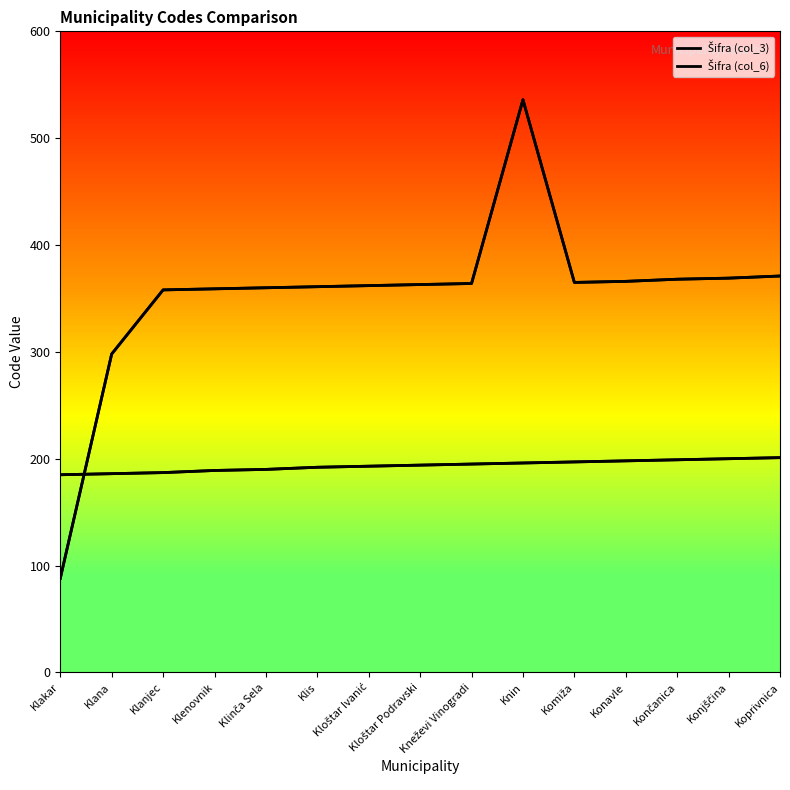

Which has a higher value, Knin or Komiža?

Komiža